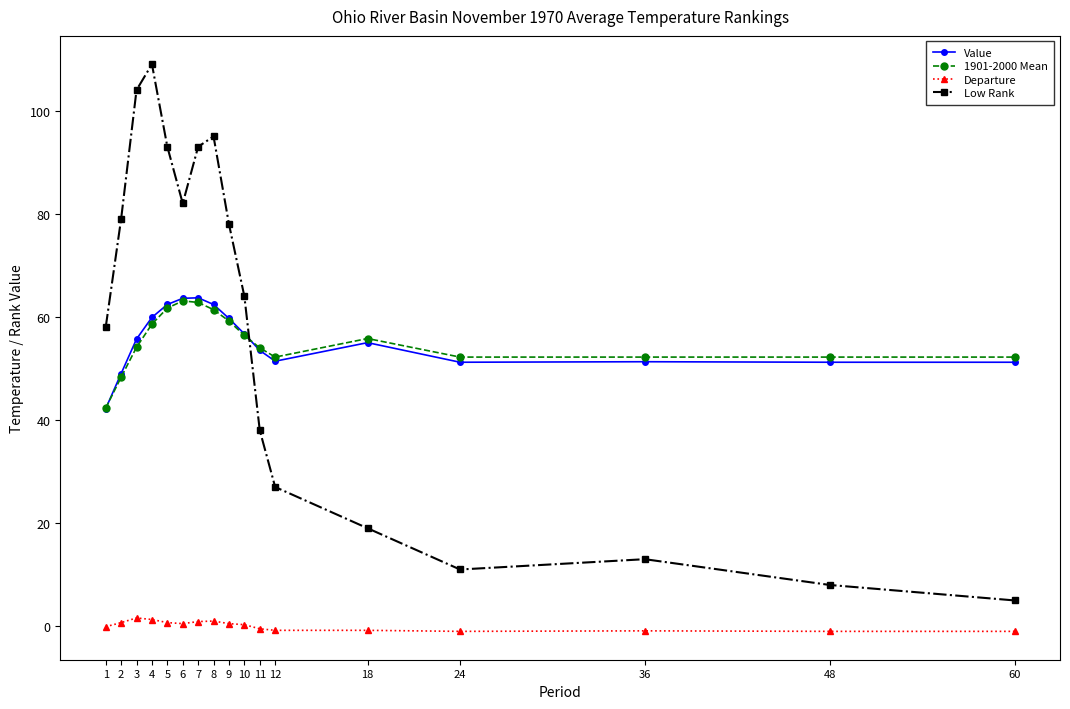

True or false: Departure and Low Rank intersect in this chart.

False